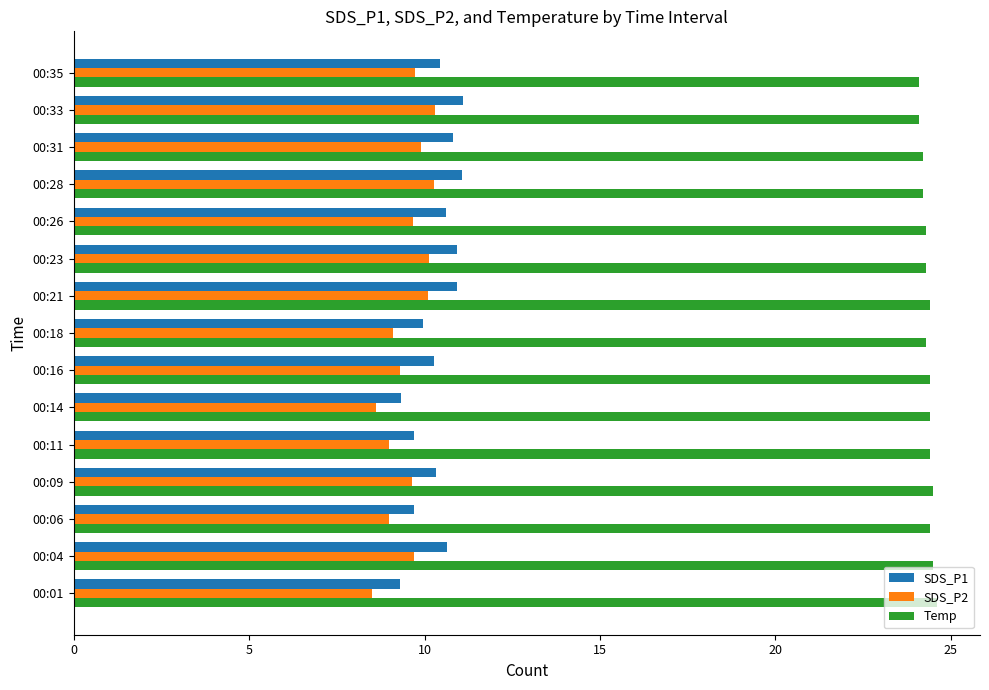

Which series has the largest total across all categories?

Temp